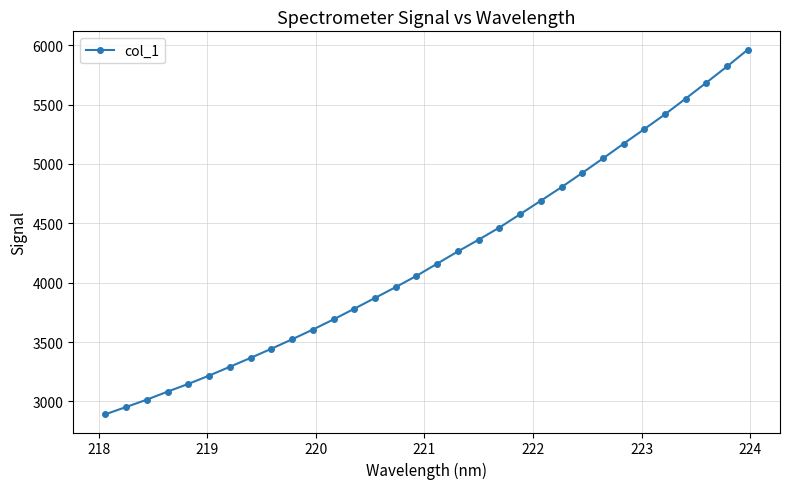

Reading right to left, transcribe all the data shown in this chart.

5963.6	5822.4	5685.9	5551.6	5419.0	5294.3	5171.5	5046.8	4924.7	4805.2	4690.6	4577.1	4464.7	4362.7	4263.9	4160.9	4058.1	3963.5	3872.1	3781.2	3691.4	3605.6	3523.7	3444.1	3367.2	3292.4	3217.9	3148.5	3083.4	3015.7	2953.7	2892.4